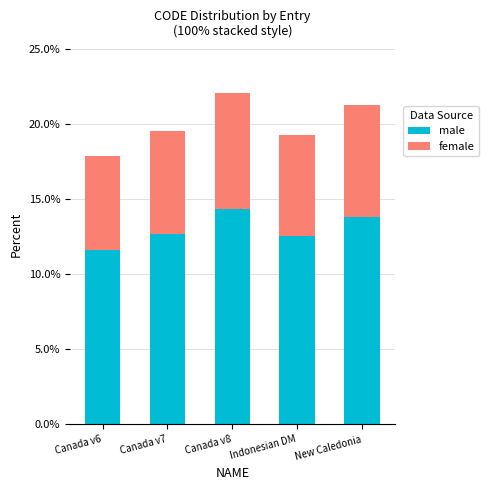

How many male values are between 12 and 13?

2